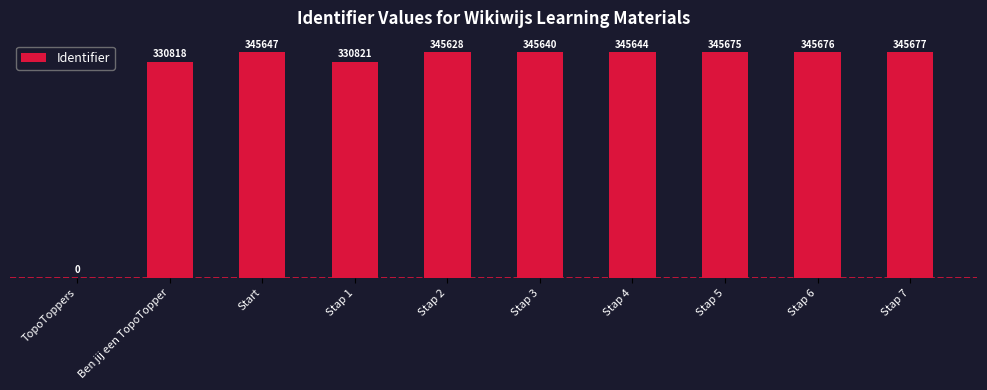

Does the chart contain stacked bars?

No